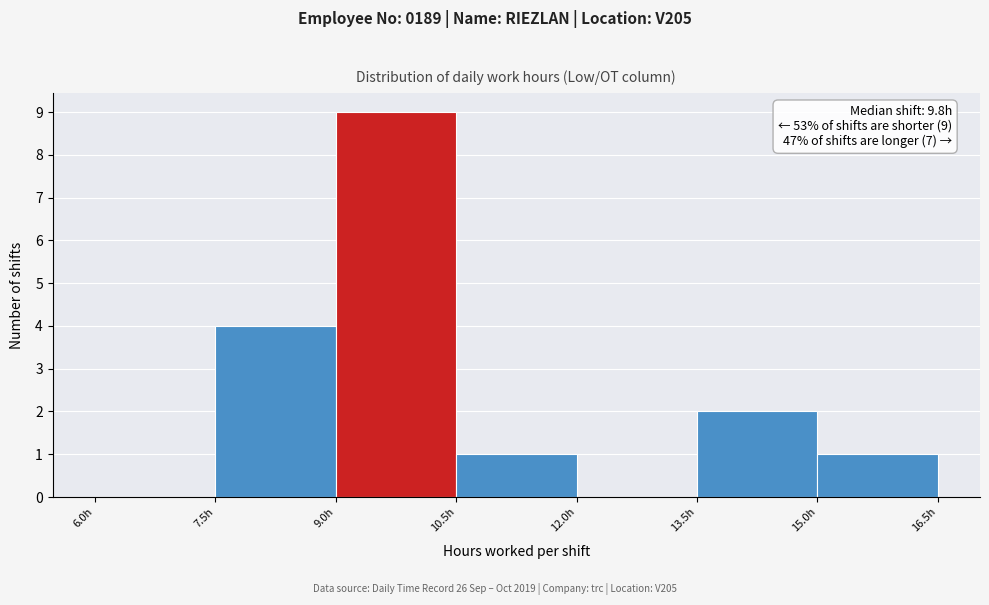

Which range on the x-axis has the tallest bar?

9.0 to 10.5